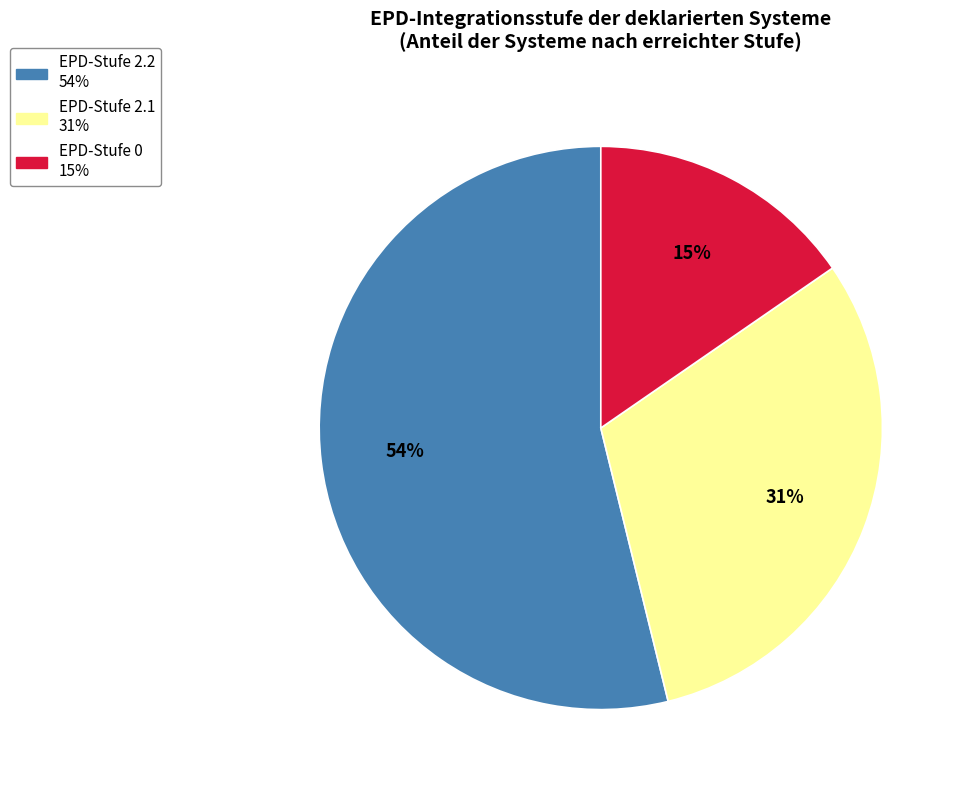

Is there any slice that represents more than half of the pie?

Yes